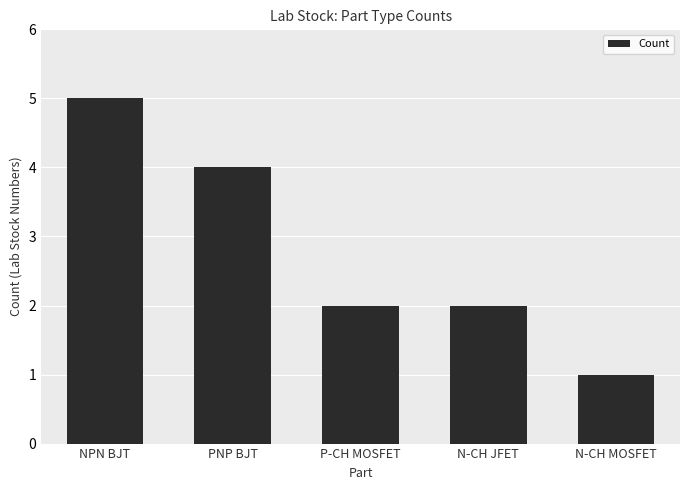

How many series are shown in this chart?

1